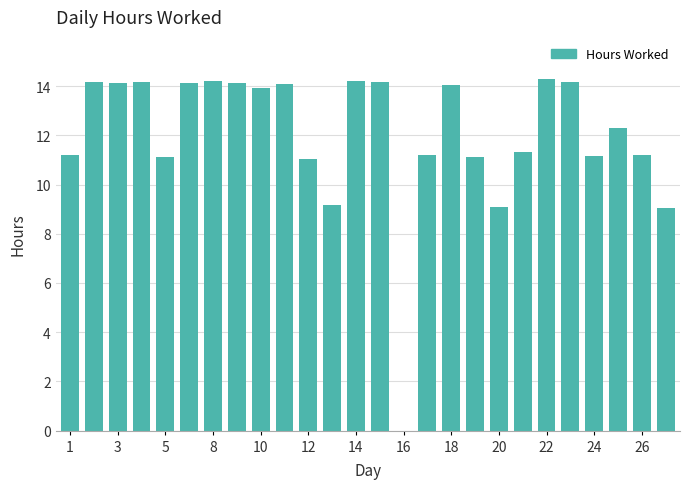

What is the greatest value displayed?

14.3